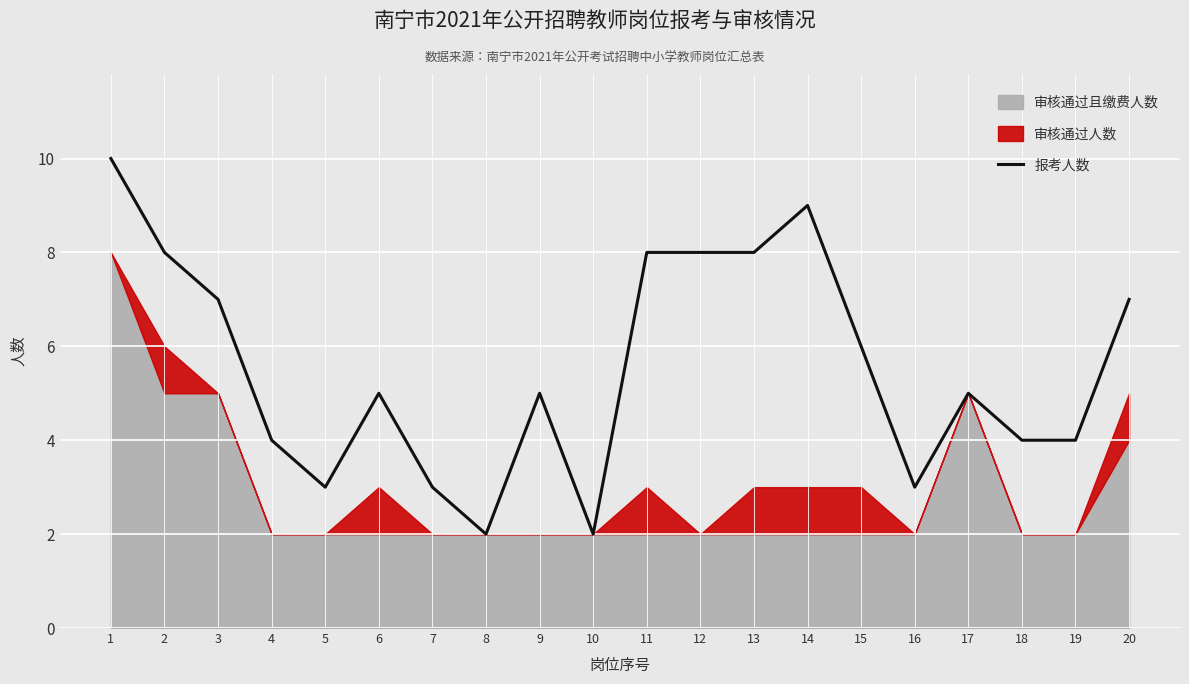

How many data points are less than 5?

8